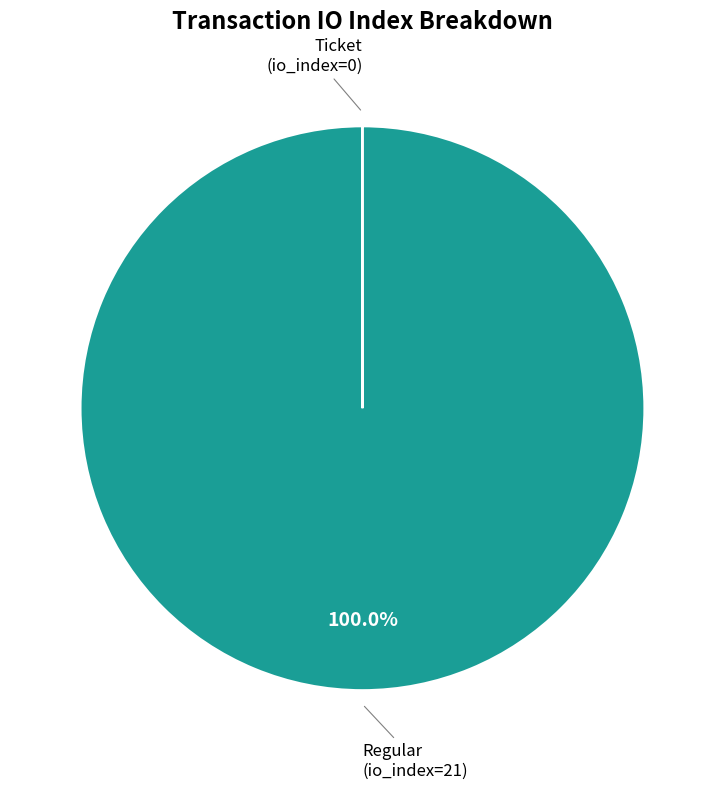

Does any single category account for the majority?

Yes